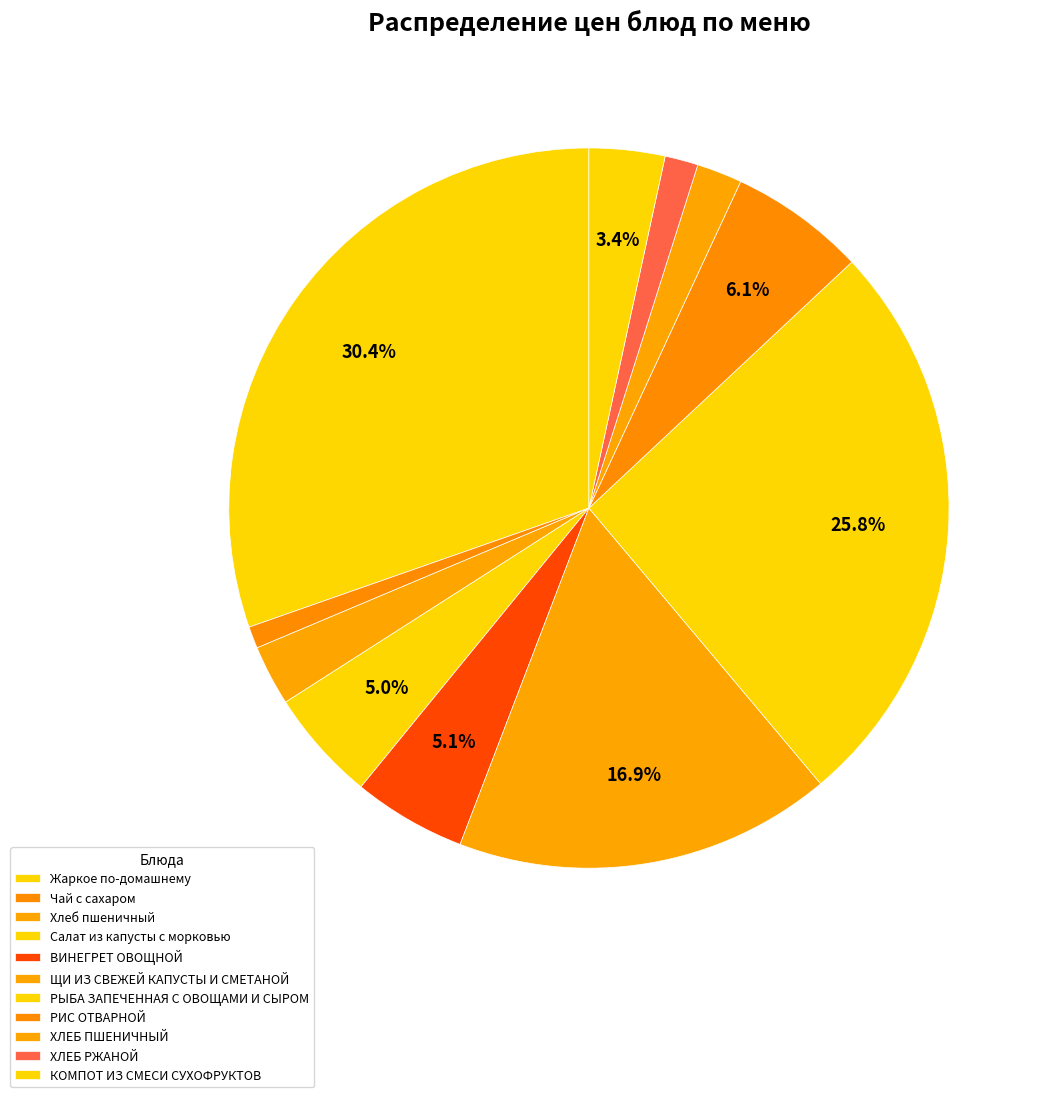

Is it true that ЩИ ИЗ СВЕЖЕЙ КАПУСТЫ И СМЕТАНОЙ is 9% of the pie?

False